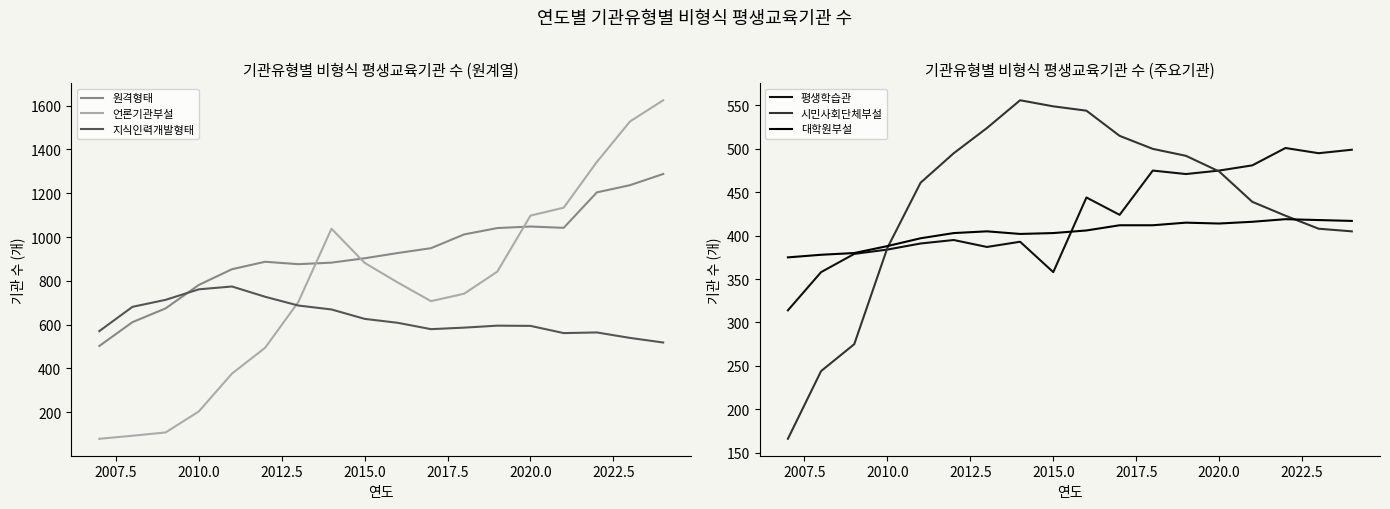

True or false: 원격형태 and 언론기관부설 intersect in this chart.

True